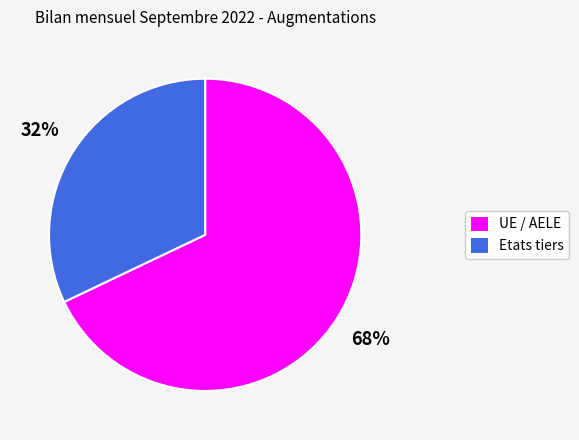

Is it true that UE / AELE is 68% of the pie?

True